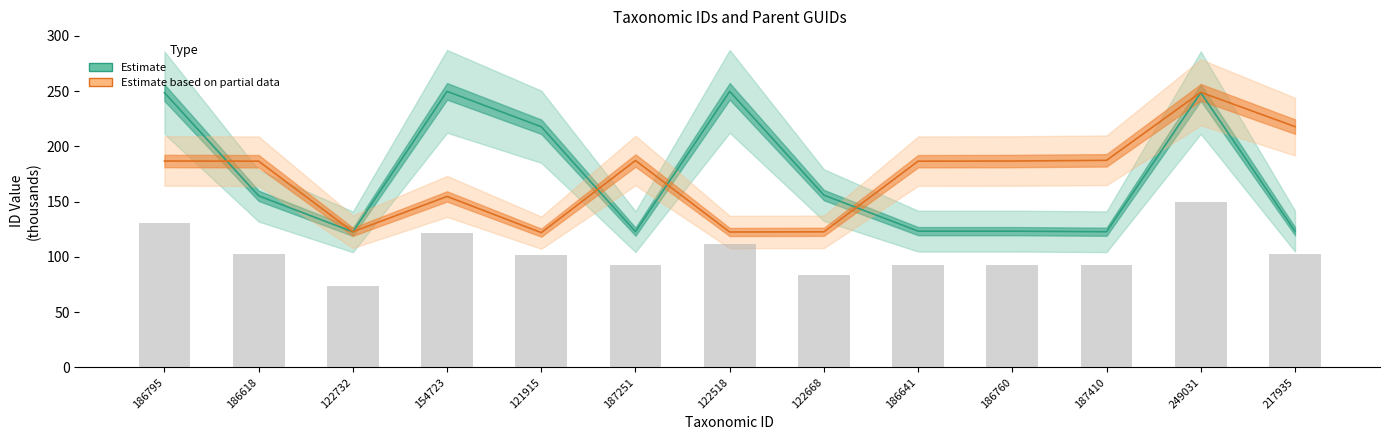

At which category is the sum across all series the highest?

249031